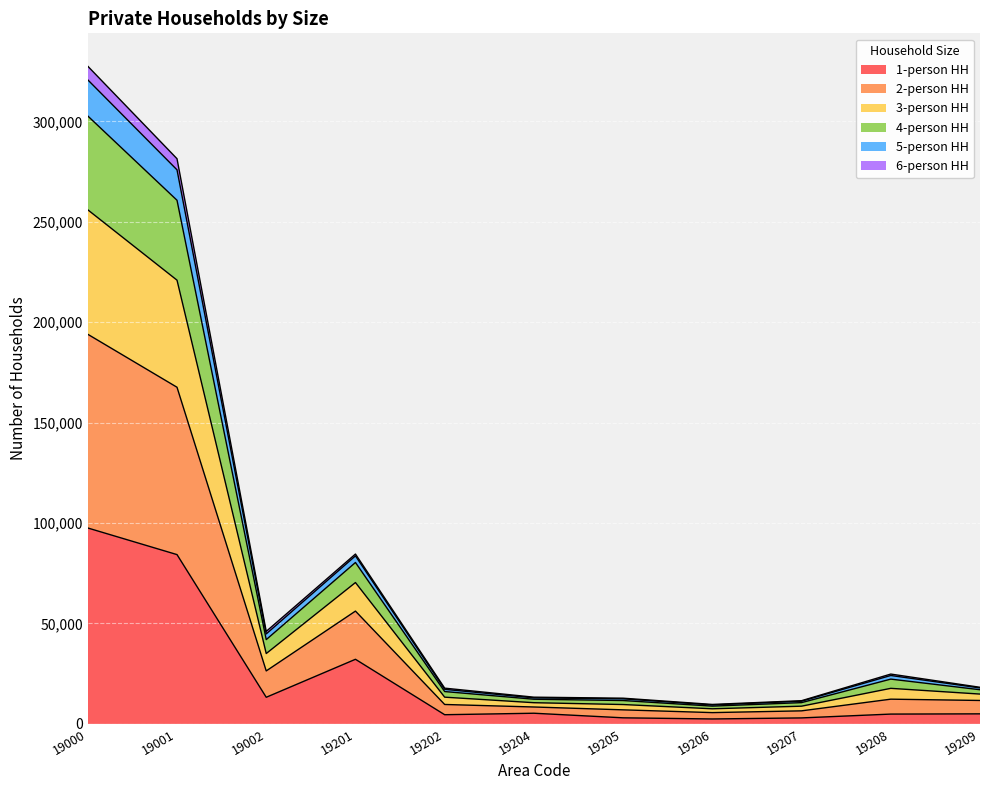

At which category is the sum across all series the highest?

19000